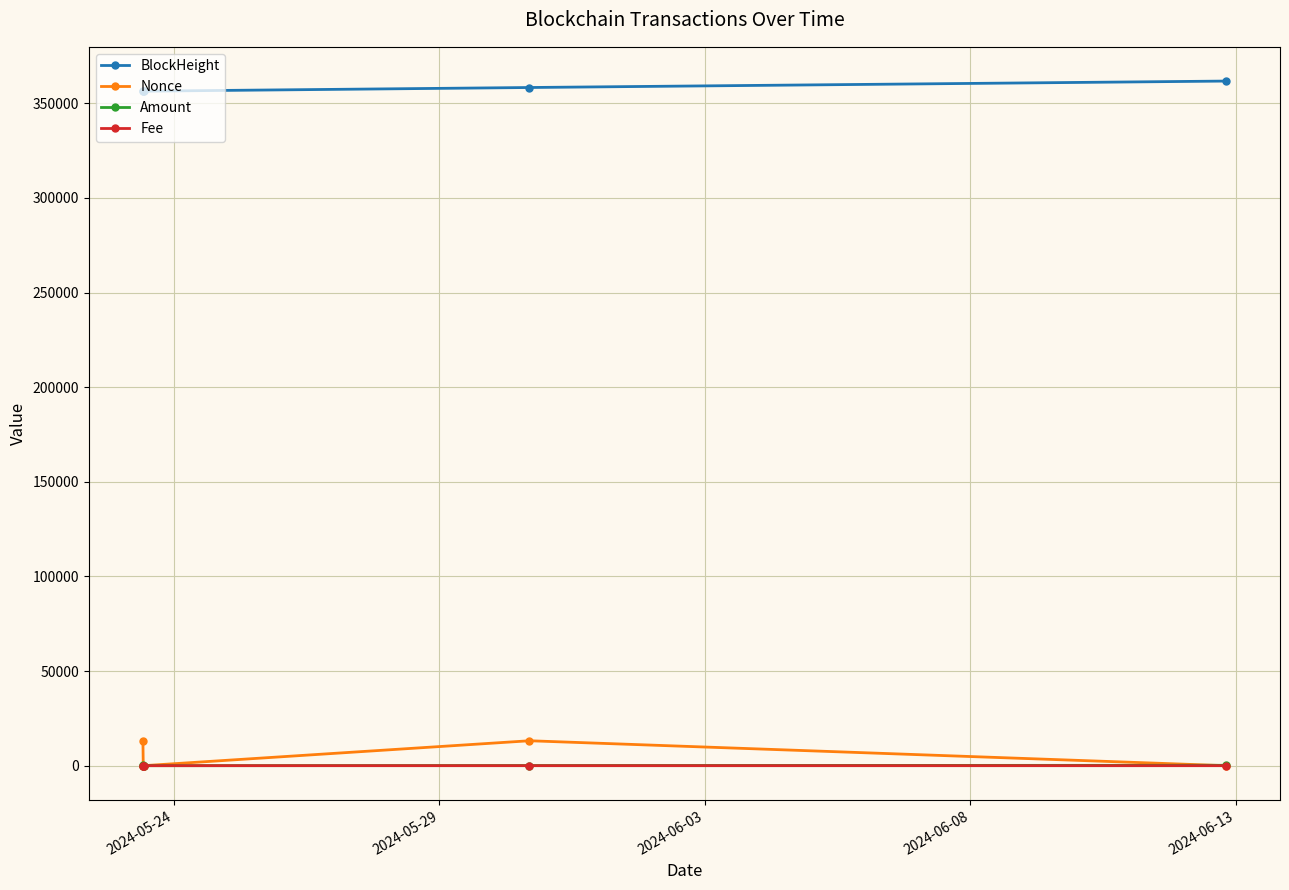

What is the maximum value for BlockHeight?

361759.0